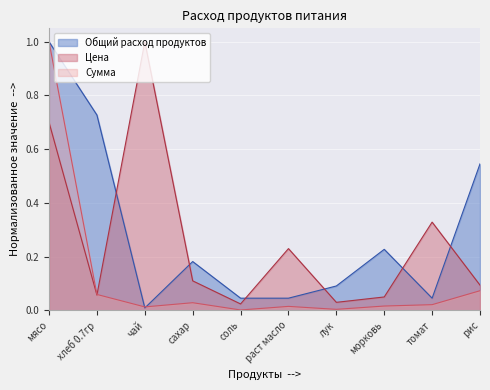

At раст масло, list the series in order from largest to smallest.

Цена, Общий расход продуктов, Сумма